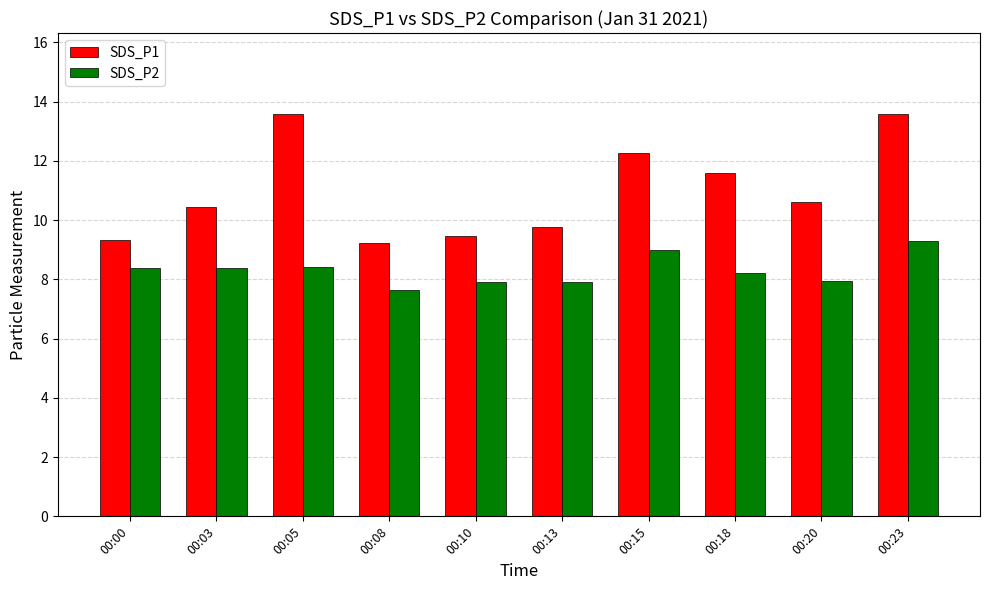

What is the difference between the second highest and second lowest values in the SDS_P2 series?

1.1